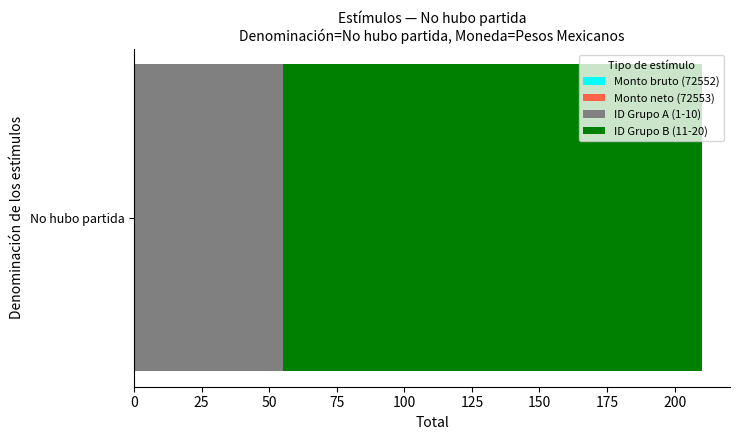

What is the approximate value of ID Grupo A (1-10) at No hubo partida?

55